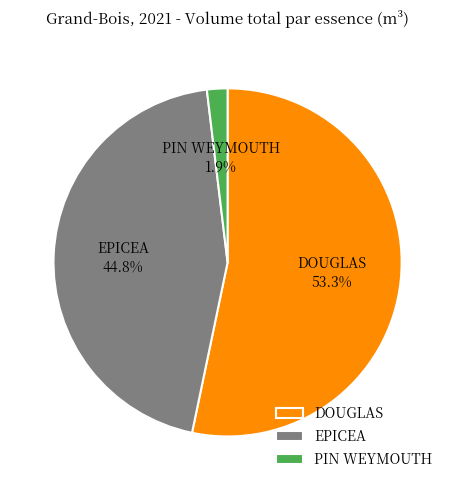

Is there a majority slice in this chart?

Yes